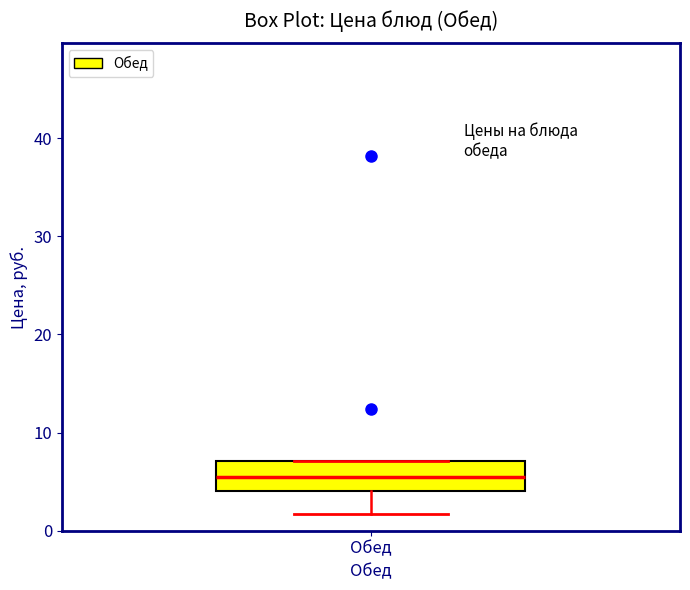

Read this box plot against the y-axis: the position of the median line, the range covered by the box, and the ends of both whiskers. The values are not printed on the chart, so give them approximately, as read against the axis.

median 6, box 4 to 7, whiskers 2 to 7